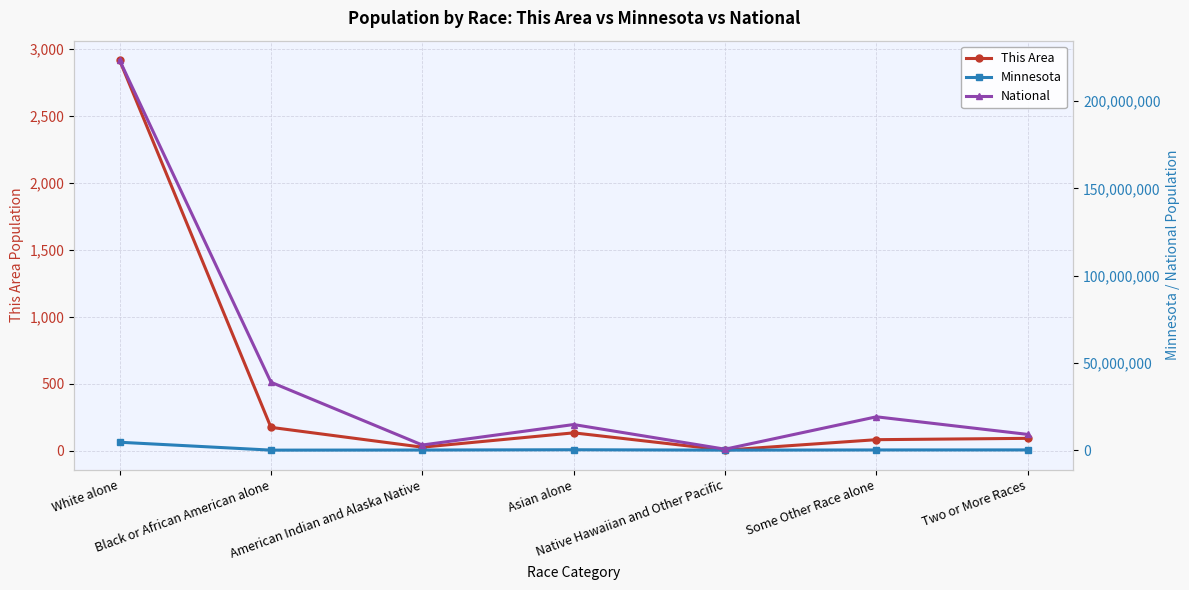

True or false: National and This Area intersect in this chart.

False